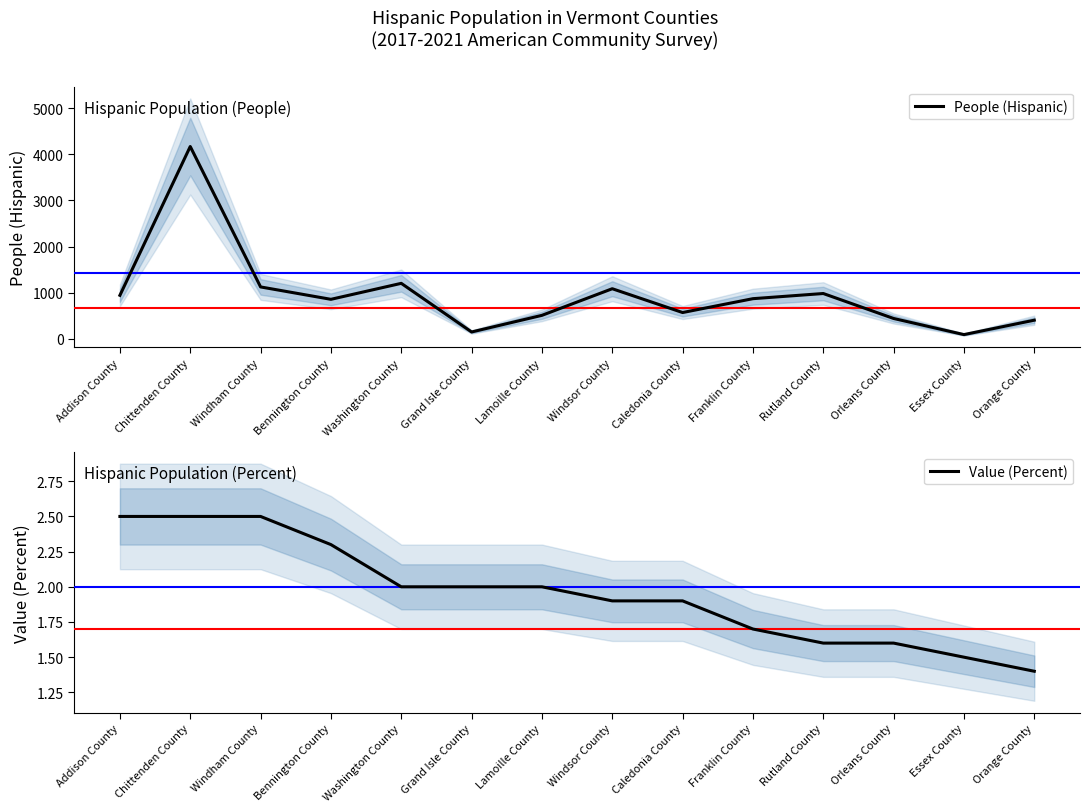

True or false: Value (Percent) has more than 1 interior local peaks.

False